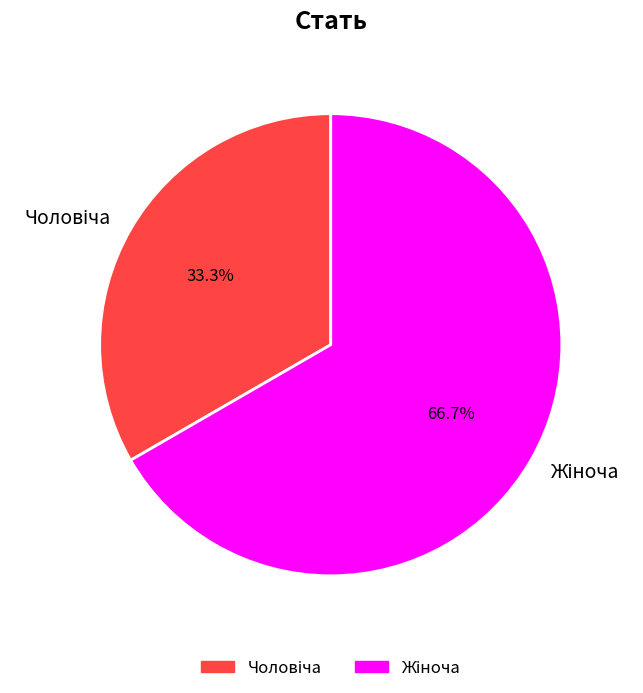

Is there a majority slice in this chart?

Yes